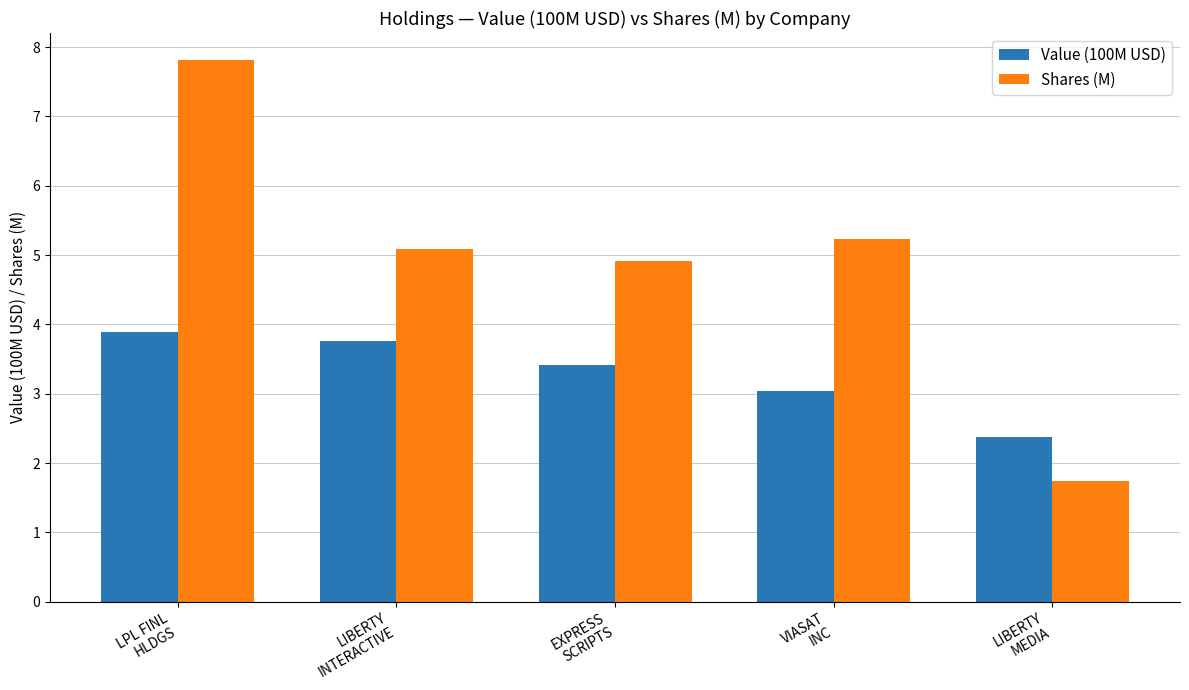

What is the value of the Value (100M USD) bar at the 3rd from the left?

3.4